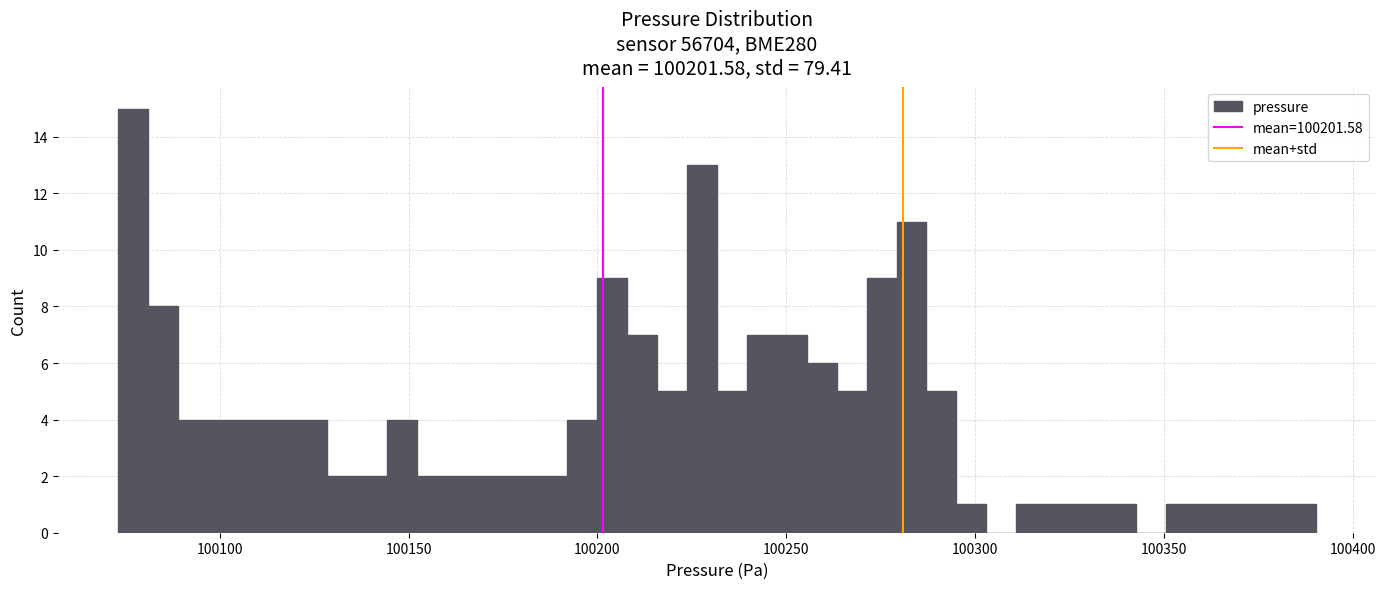

Around what value on the x-axis is the tallest bar? Give the approximate position of its centre, as read against the axis.

100075